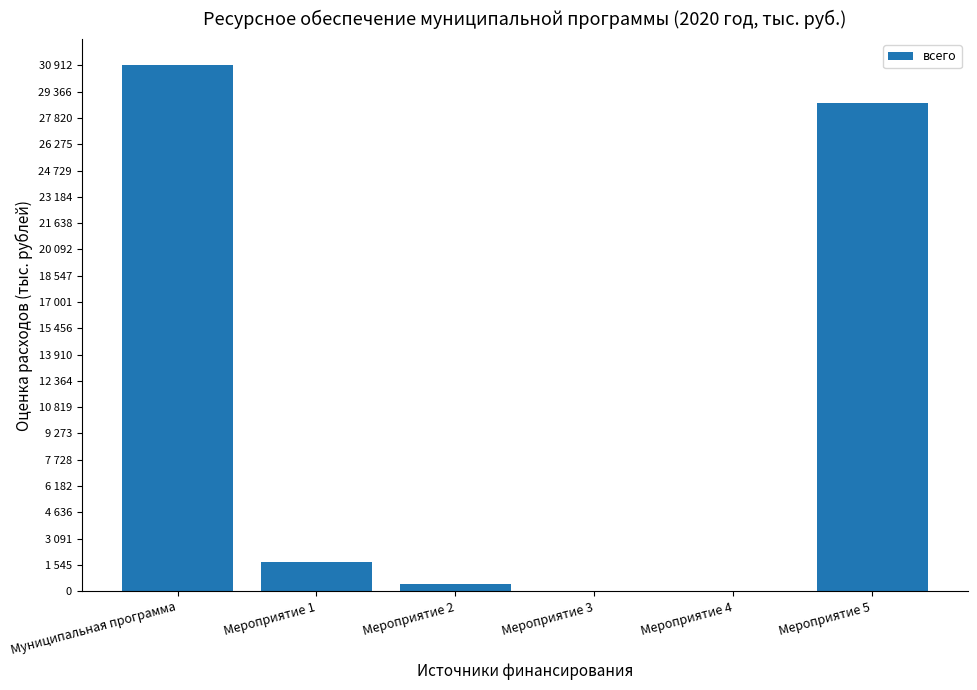

Are the bars horizontal?

No